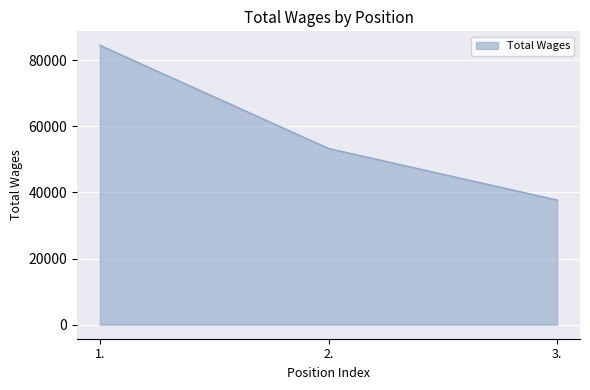

How many values are between 37687 and 84466?

3